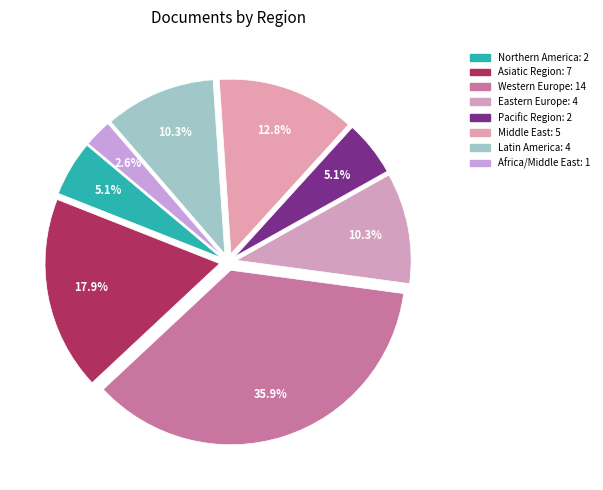

The Pacific Region slice represents 5% of the pie. True or false?

True